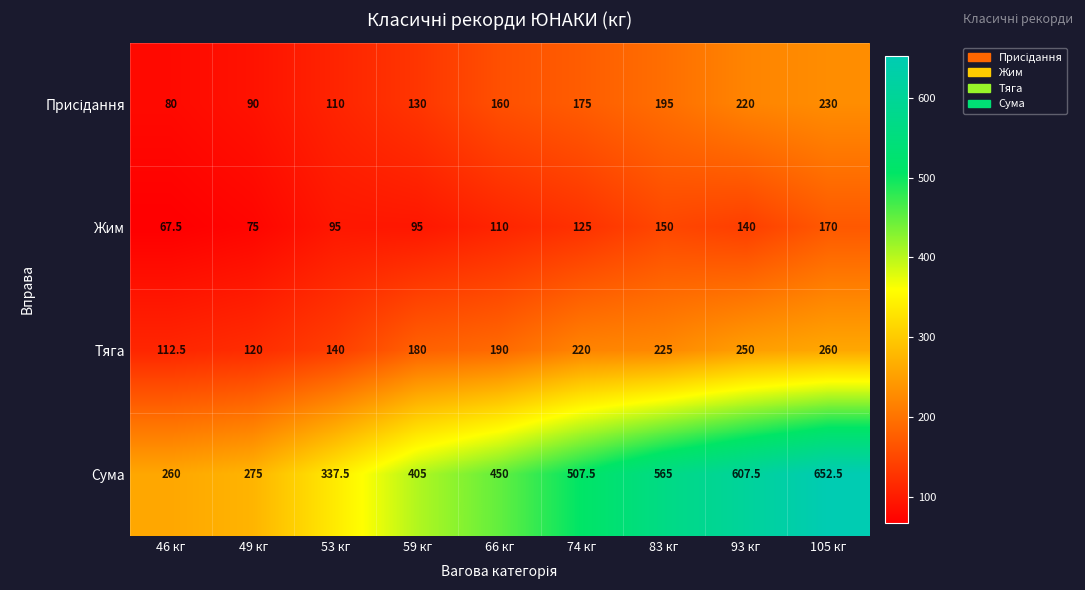

What is the approximate value of Жим at 46 кг?

67.5